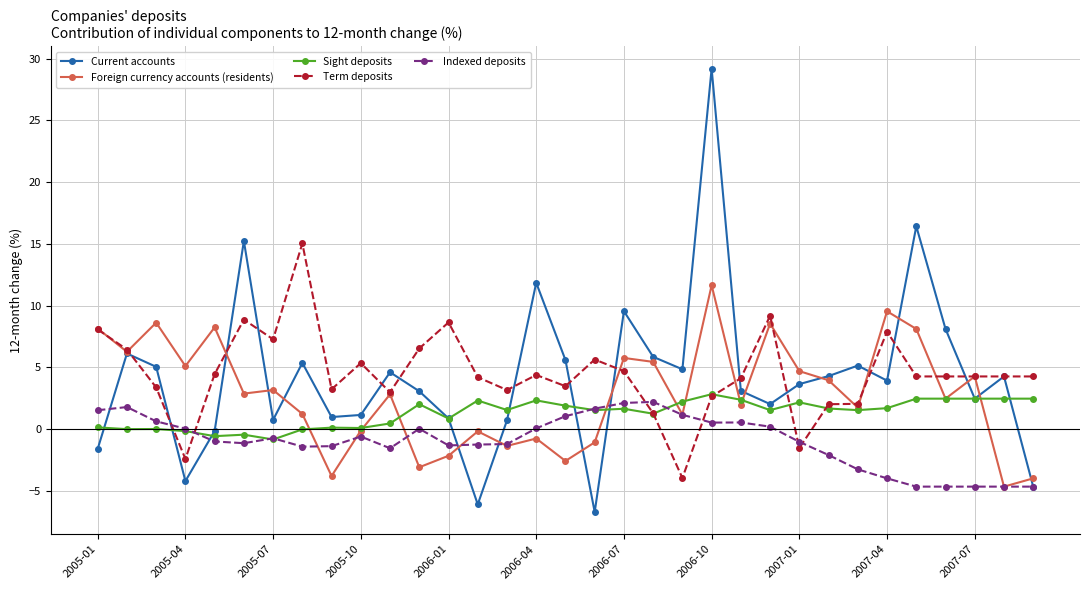

What is the value of the Sight deposits point at the 27th from the left?

1.5